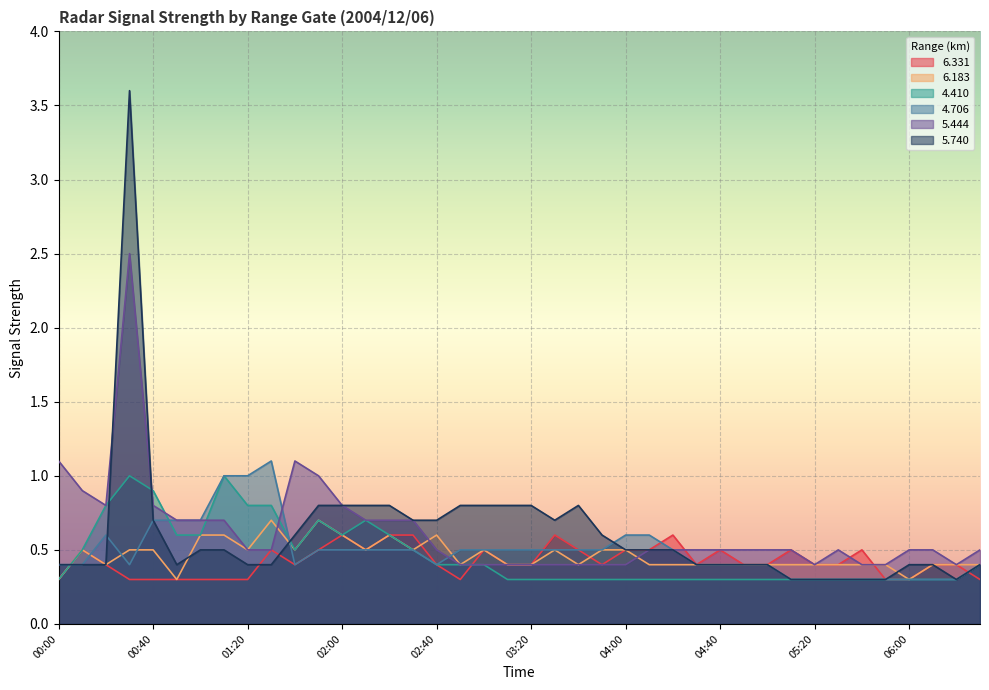

How many interior local valleys does the   6.183 series have?

9